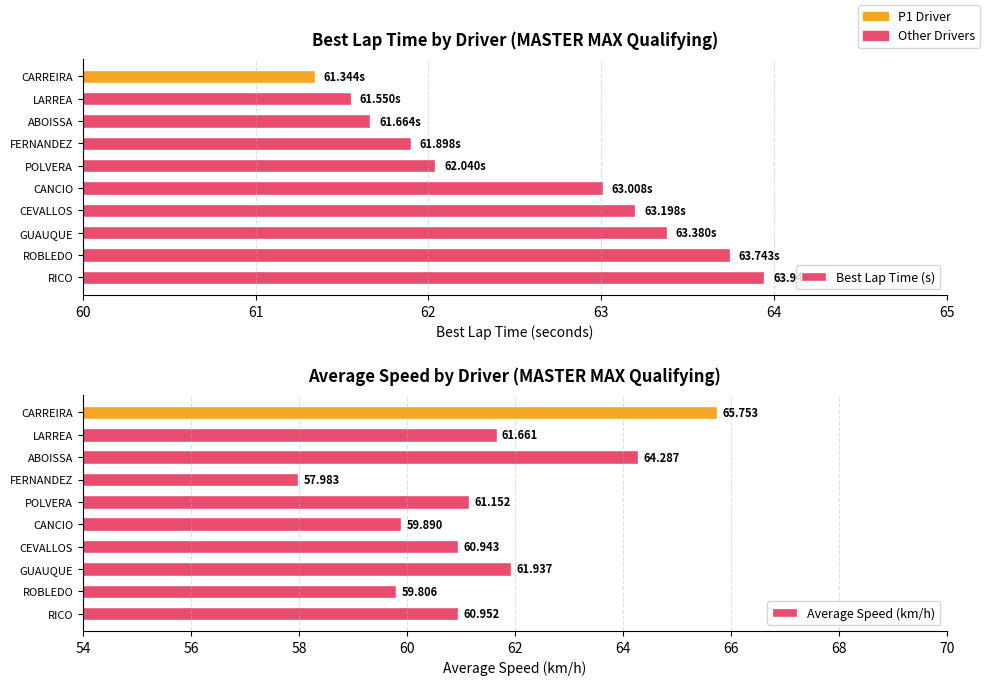

What is the value of the Best Lap Time (s) bar at the 6th from the left?

62.0